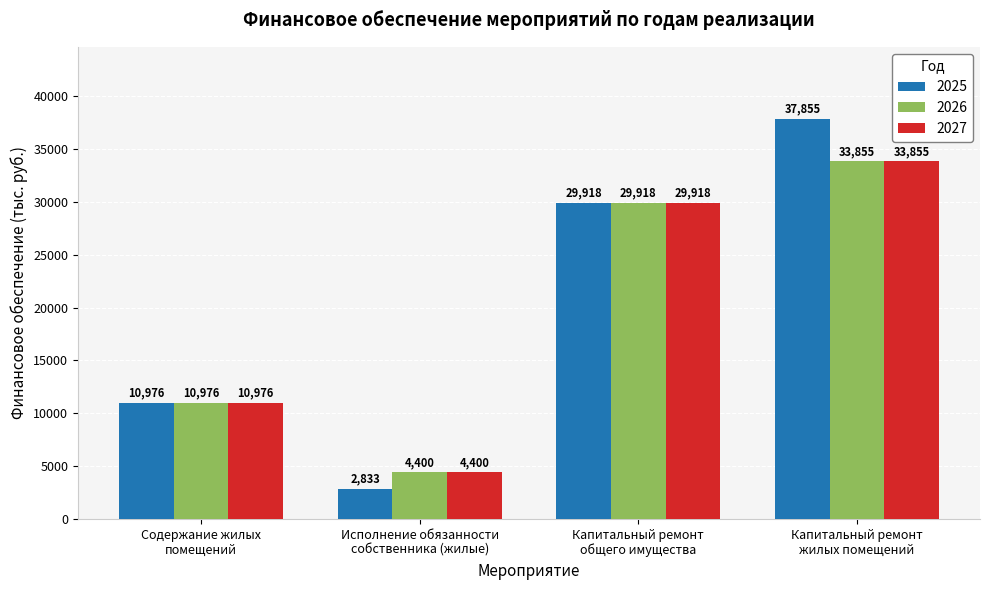

Which series has the widest spread of values?

2025